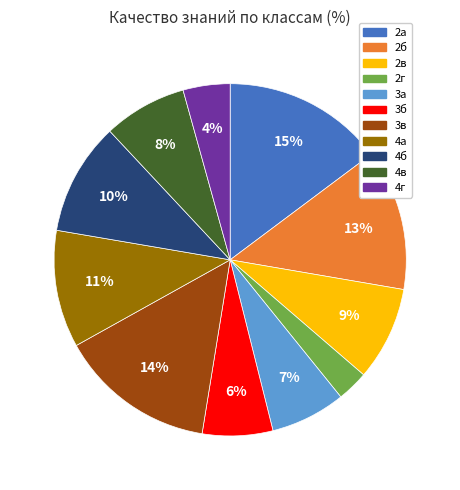

Which has a higher value, 4г or 2в?

2в